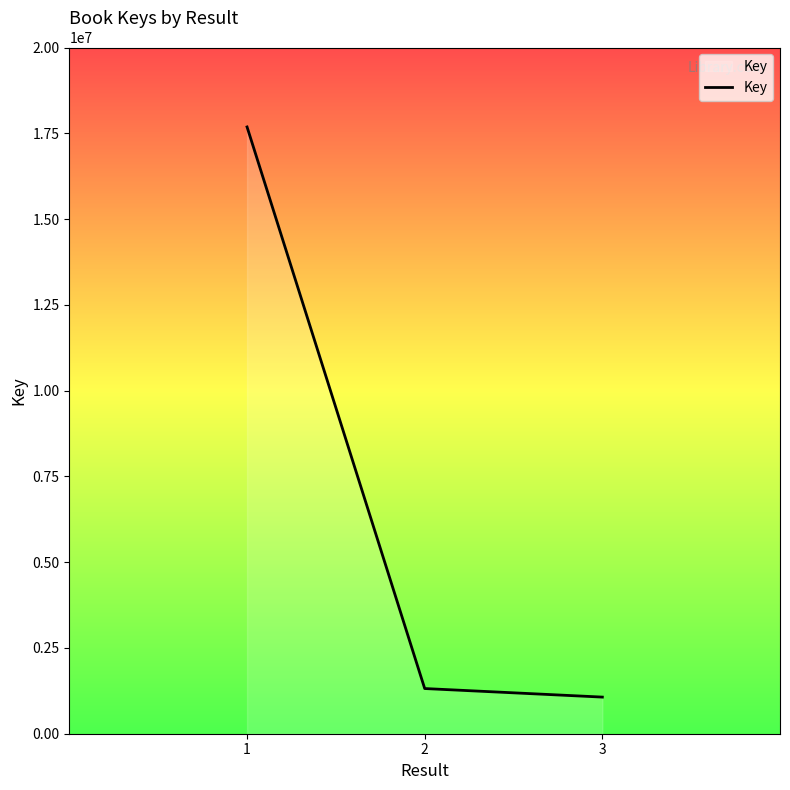

The value at 1 is 17684240. True or false?

True